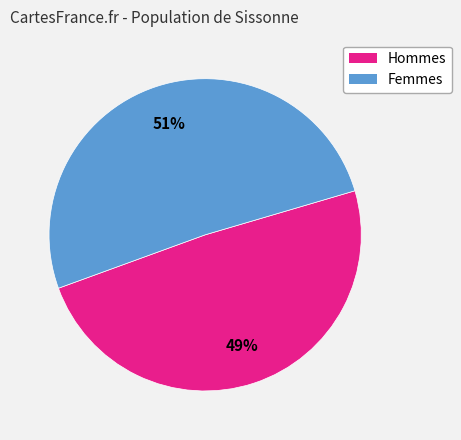

Does any single category account for the majority?

Yes